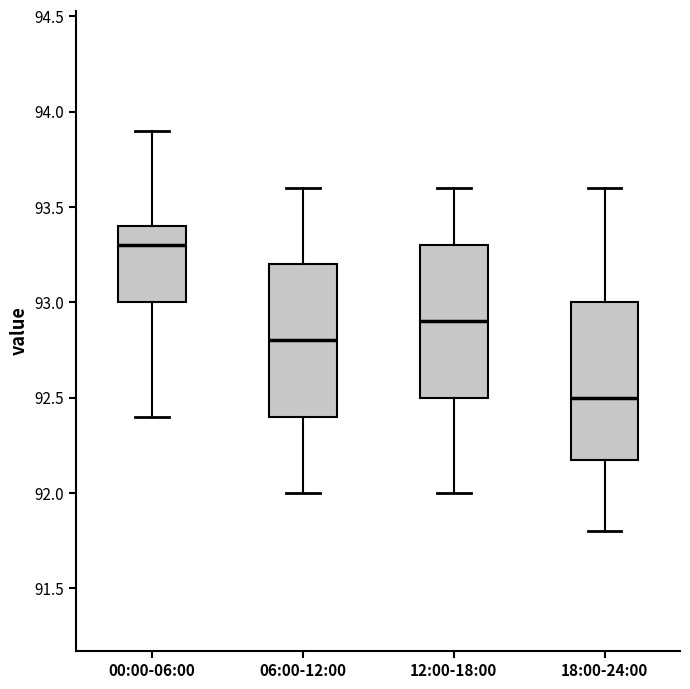

Reading left to right, transcribe this box plot: for each box, give where its median line is, the range the box spans, and where its two whiskers end, as read against the y-axis. The values are not printed on the chart, so give them approximately, as read against the axis.

00:00-06:00: median 93.3, box 93.0 to 93.4, whiskers 92.4 to 93.9
06:00-12:00: median 92.8, box 92.4 to 93.2, whiskers 92.0 to 93.6
12:00-18:00: median 92.9, box 92.5 to 93.3, whiskers 92.0 to 93.6
18:00-24:00: median 92.5, box 92.2 to 93.0, whiskers 91.8 to 93.6